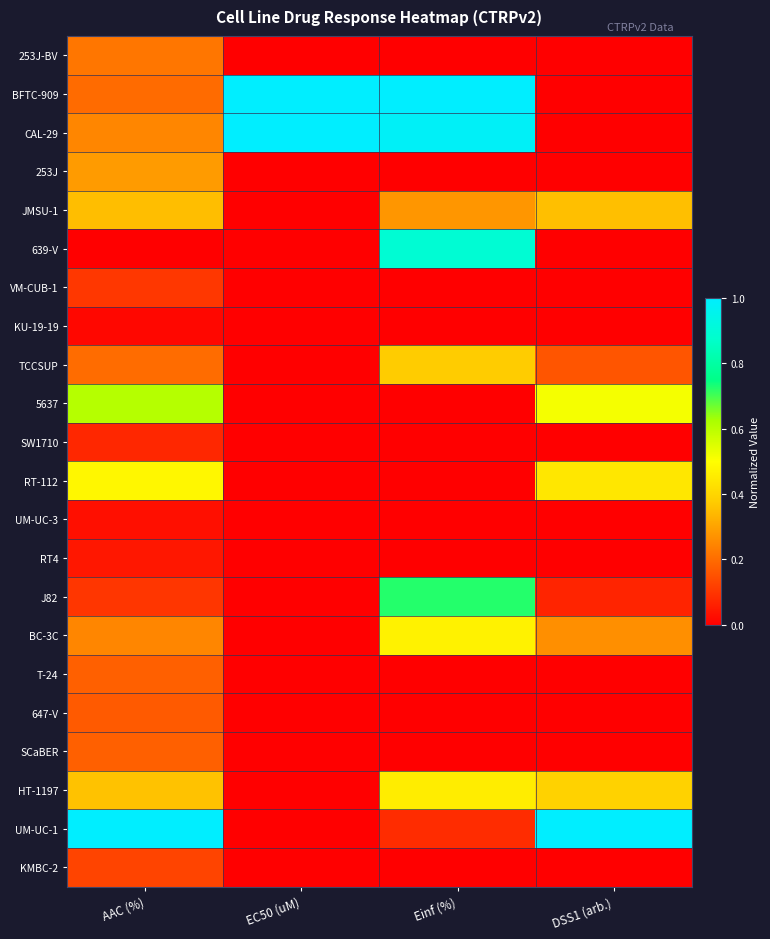

At how many categories does at least one series exceed 0?

4